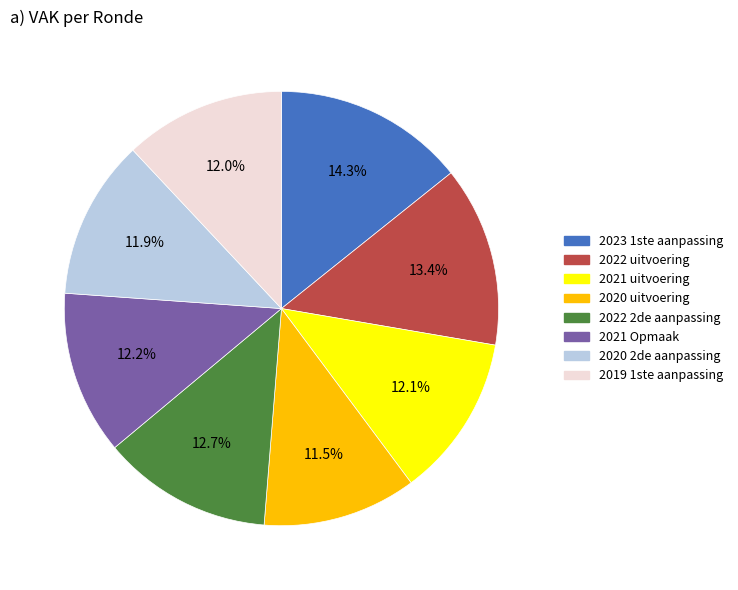

Combined, what portion of the pie is 2021 uitvoering and 2021 Opmaak?

24.3%